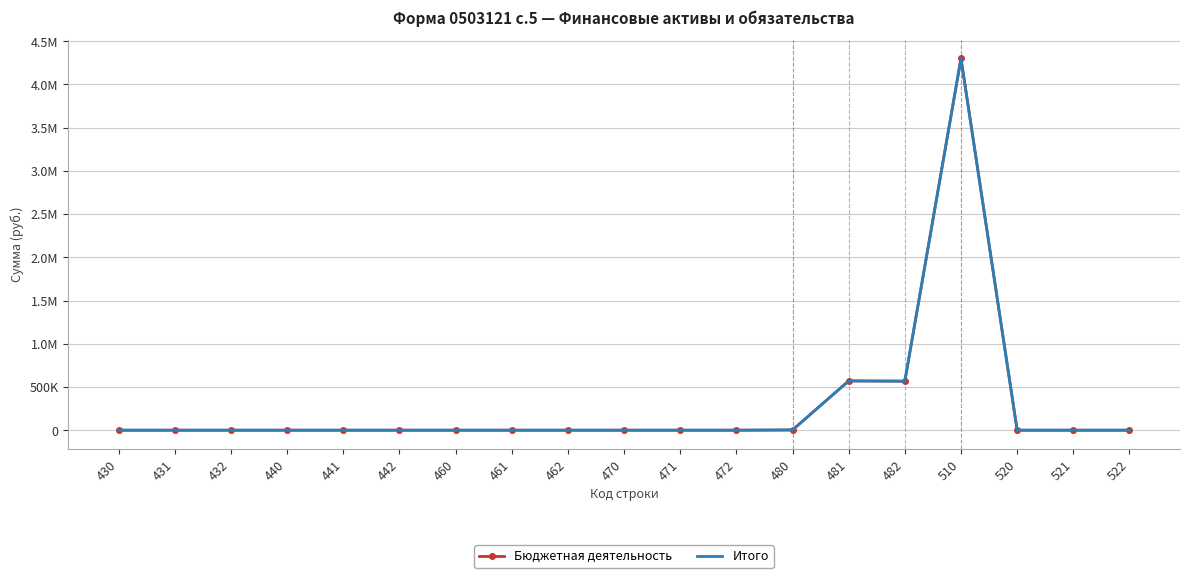

How many values in Итого are above zero?

4